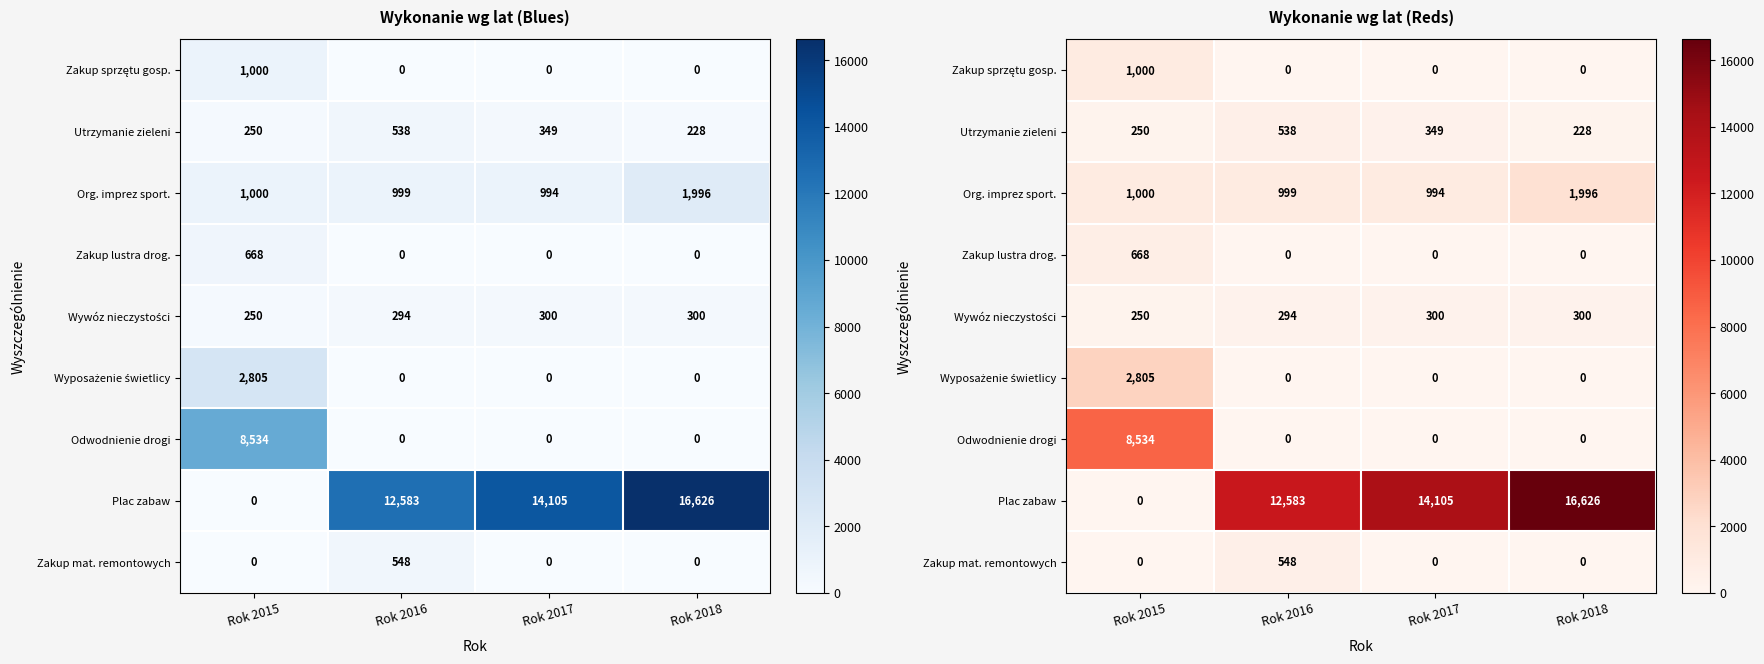

Rank the series at Rok 2016 from lowest to highest value.

Zakup sprzętu gosp., Zakup lustra drog., Wyposażenie świetlicy, Odwodnienie drogi, Wywóz nieczystości, Utrzymanie zieleni, Zakup mat. remontowych, Org. imprez sport., Plac zabaw